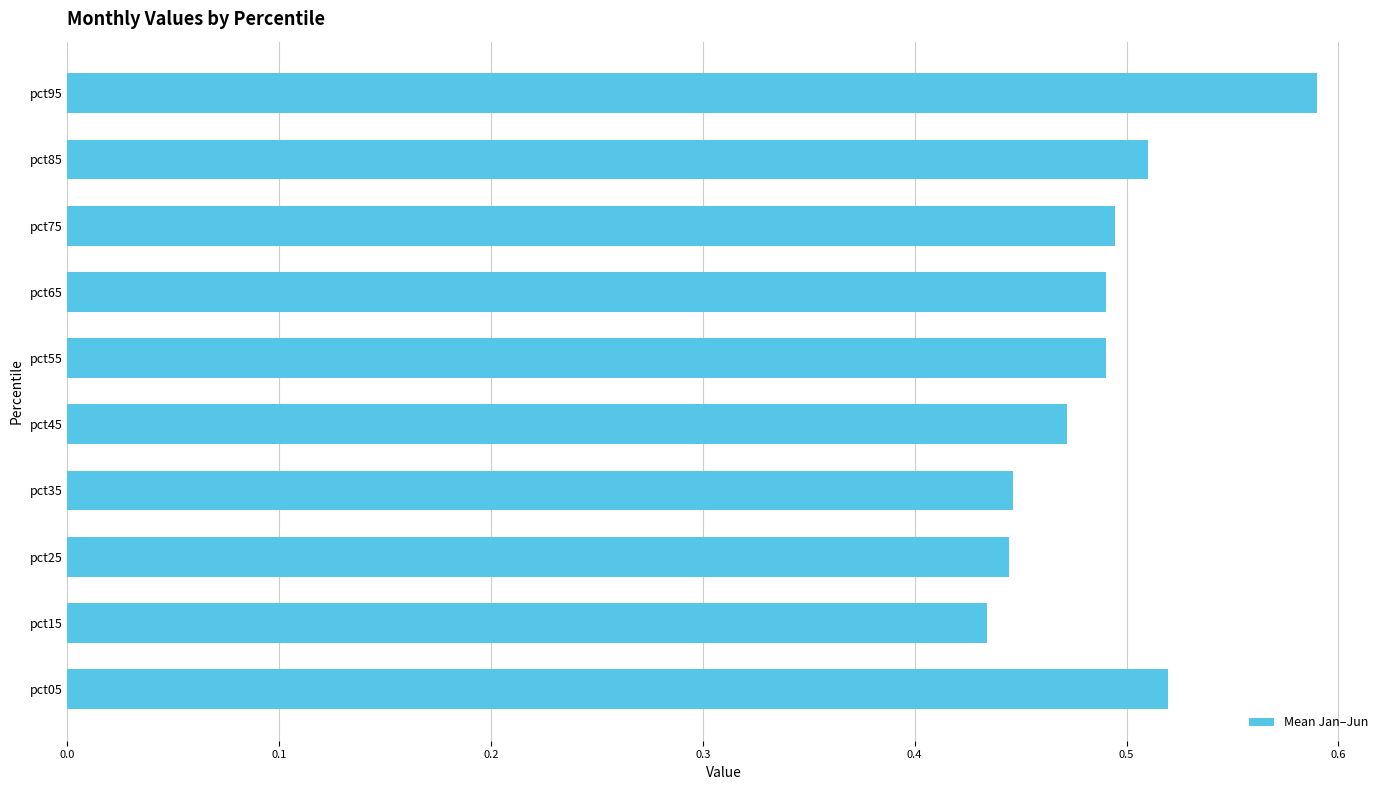

Which category has the highest value across all series?

pct95